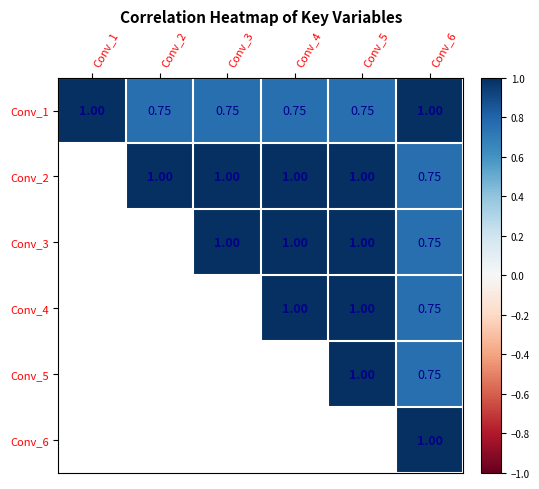

Between Conv_2 and Conv_5, which series saw the biggest shift?

Conv_1